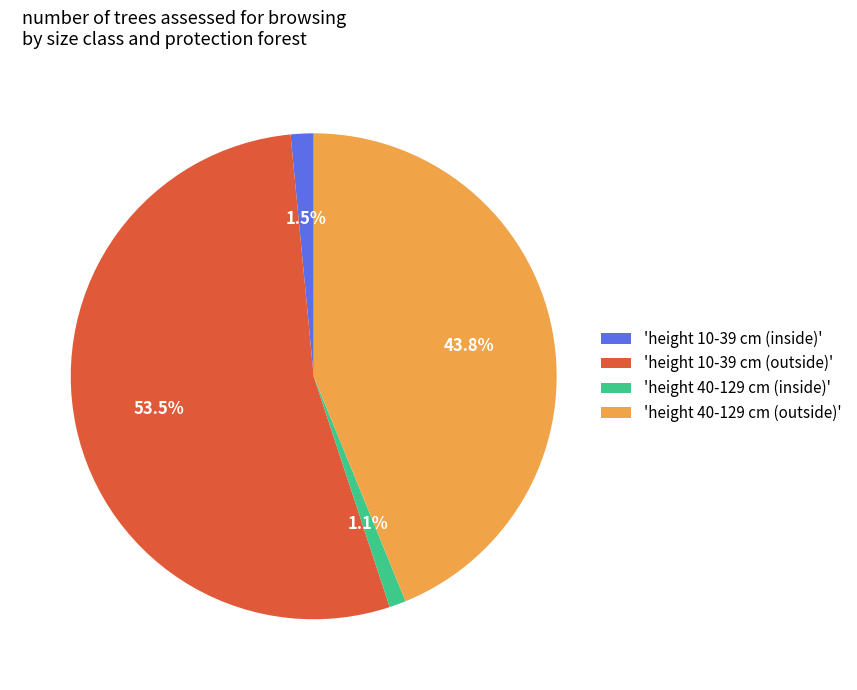

What is the total percentage of 'height 40-129 cm (outside)' and 'height 40-129 cm (inside)'?

44.9%